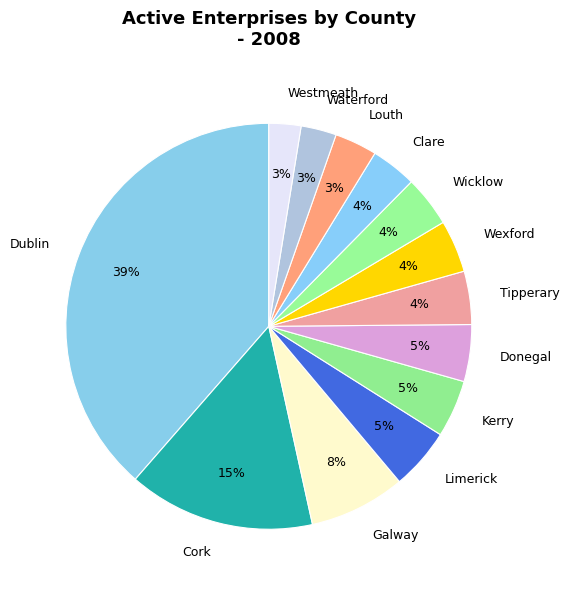

Is there any slice that represents more than half of the pie?

No